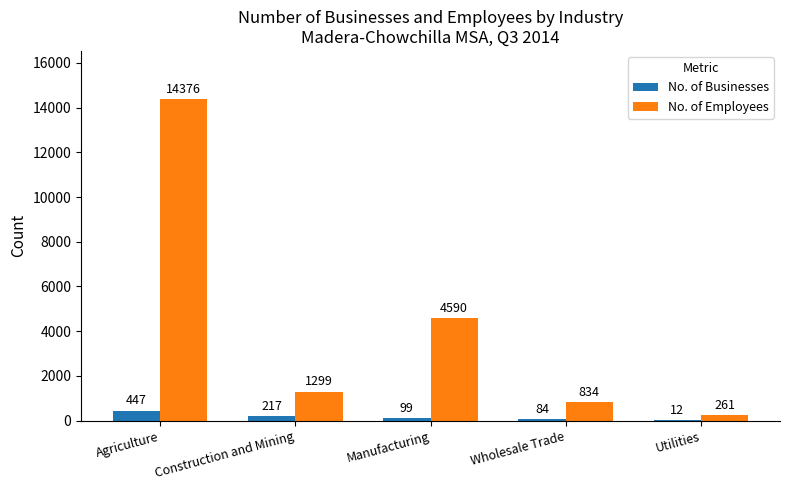

How many groups of bars are there?

5